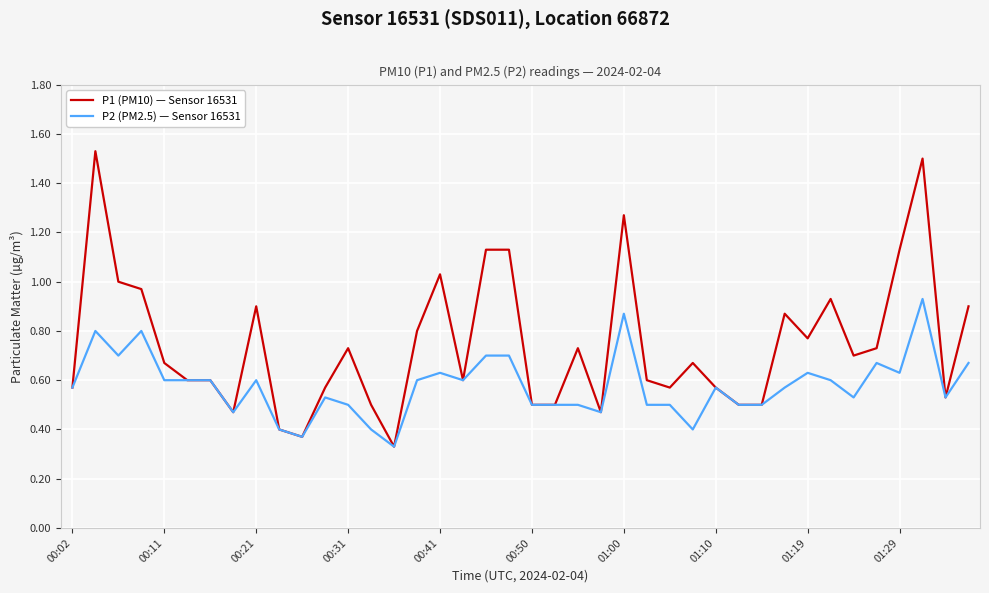

Which series has the largest total across all categories?

P1 (PM10) — Sensor 16531